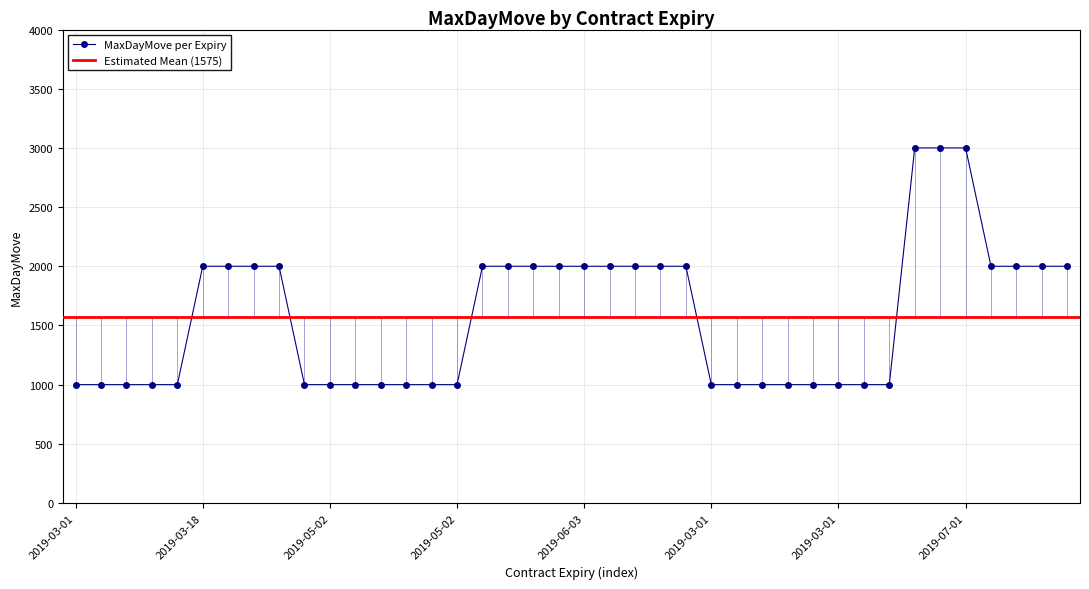

Count the number of data series in this chart.

1